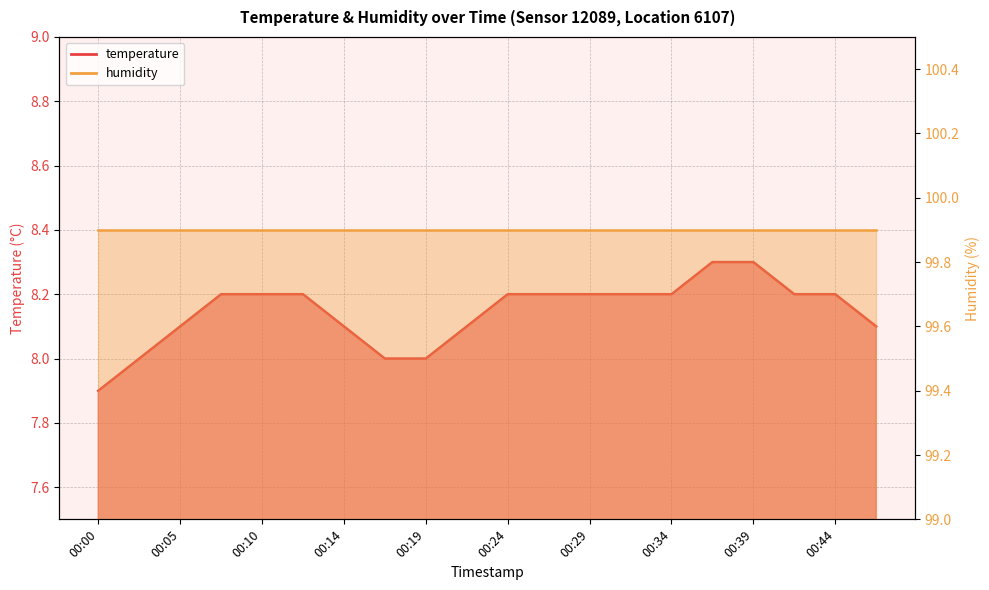

What is the average value?

8.1